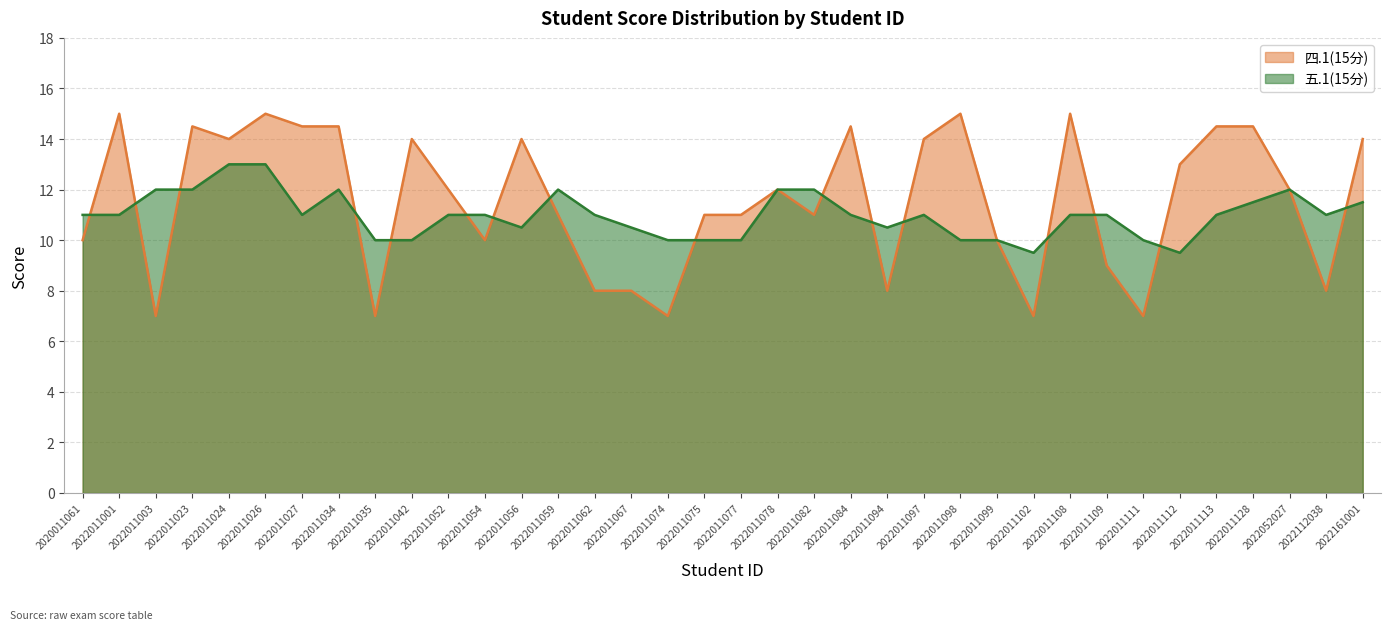

What is the maximum value for 四.1(15分)?

15.0